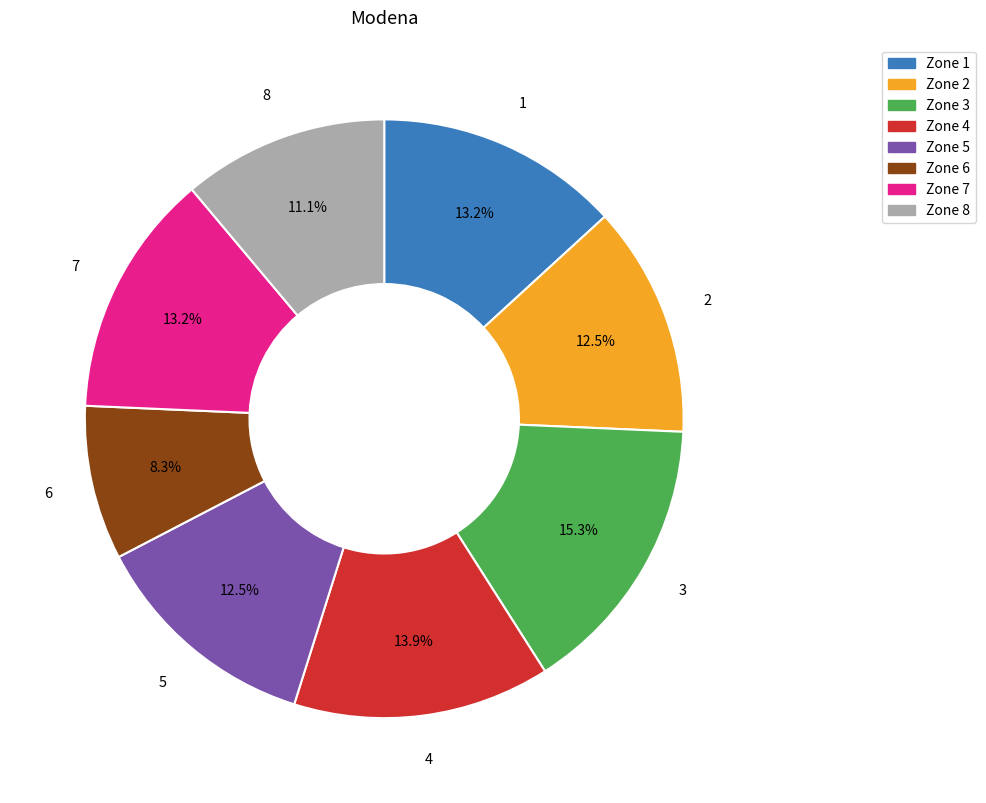

Does Zone 8 account for over 50% of the chart?

No